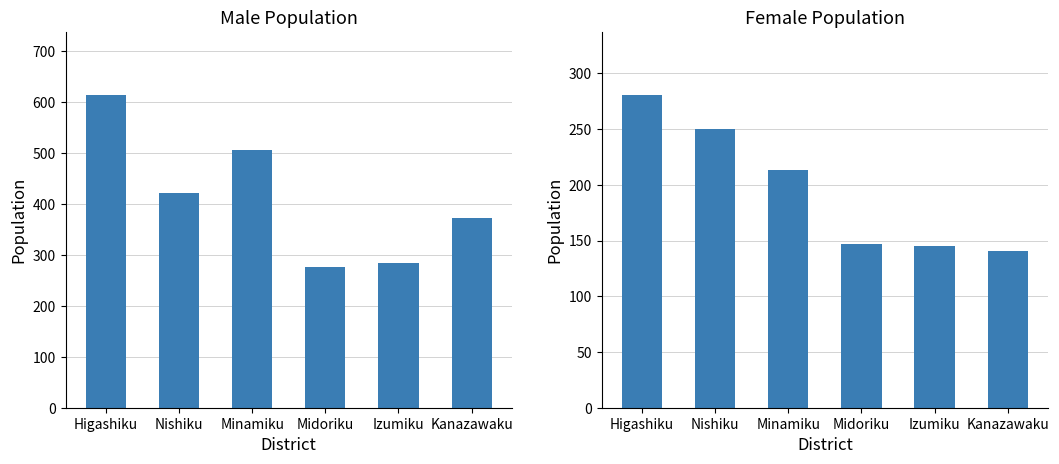

What is the difference between the second highest and second lowest values in the Female series?

105